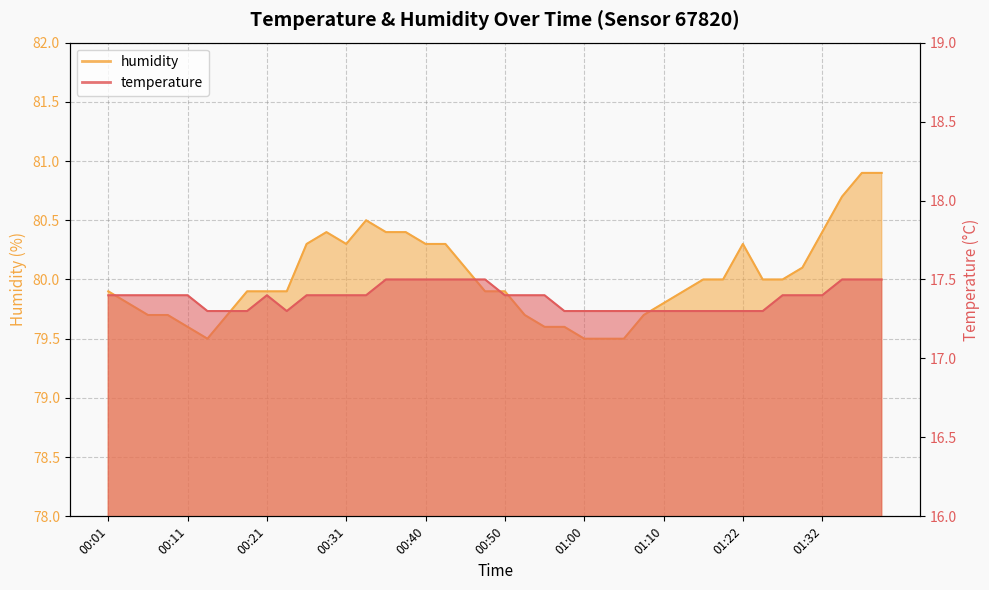

Reading right to left, extract all data points from this chart.

temperature: 01:39=17.5	01:37=17.5	01:34=17.5	01:32=17.4	01:29=17.4	01:27=17.4	01:24=17.3	01:22=17.3	01:20=17.3	01:17=17.3	01:12=17.3	01:10=17.3	01:07=17.3	01:05=17.3	01:02=17.3	01:00=17.3	00:57=17.3	00:55=17.4	00:53=17.4	00:50=17.4	00:48=17.5	00:45=17.5	00:43=17.5	00:40=17.5	00:38=17.5	00:35=17.5	00:33=17.4	00:31=17.4	00:28=17.4	00:26=17.4	00:23=17.3	00:21=17.4	00:18=17.3	00:16=17.3	00:14=17.3	00:11=17.4	00:09=17.4	00:06=17.4	00:04=17.4	00:01=17.4
humidity: 01:39=80.9	01:37=80.9	01:34=80.7	01:32=80.4	01:29=80.1	01:27=80.0	01:24=80.0	01:22=80.3	01:20=80.0	01:17=80.0	01:12=79.9	01:10=79.8	01:07=79.7	01:05=79.5	01:02=79.5	01:00=79.5	00:57=79.6	00:55=79.6	00:53=79.7	00:50=79.9	00:48=79.9	00:45=80.1	00:43=80.3	00:40=80.3	00:38=80.4	00:35=80.4	00:33=80.5	00:31=80.3	00:28=80.4	00:26=80.3	00:23=79.9	00:21=79.9	00:18=79.9	00:16=79.7	00:14=79.5	00:11=79.6	00:09=79.7	00:06=79.7	00:04=79.8	00:01=79.9